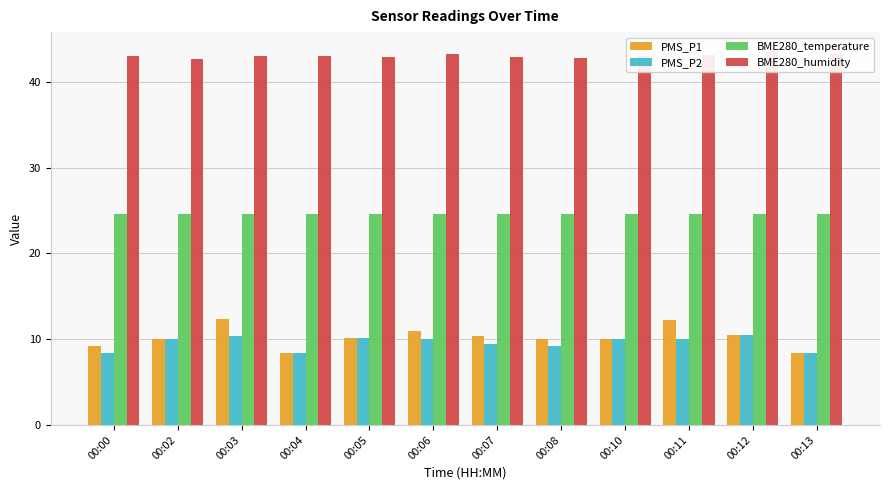

At which label does BME280_temperature reach its minimum?

00:11